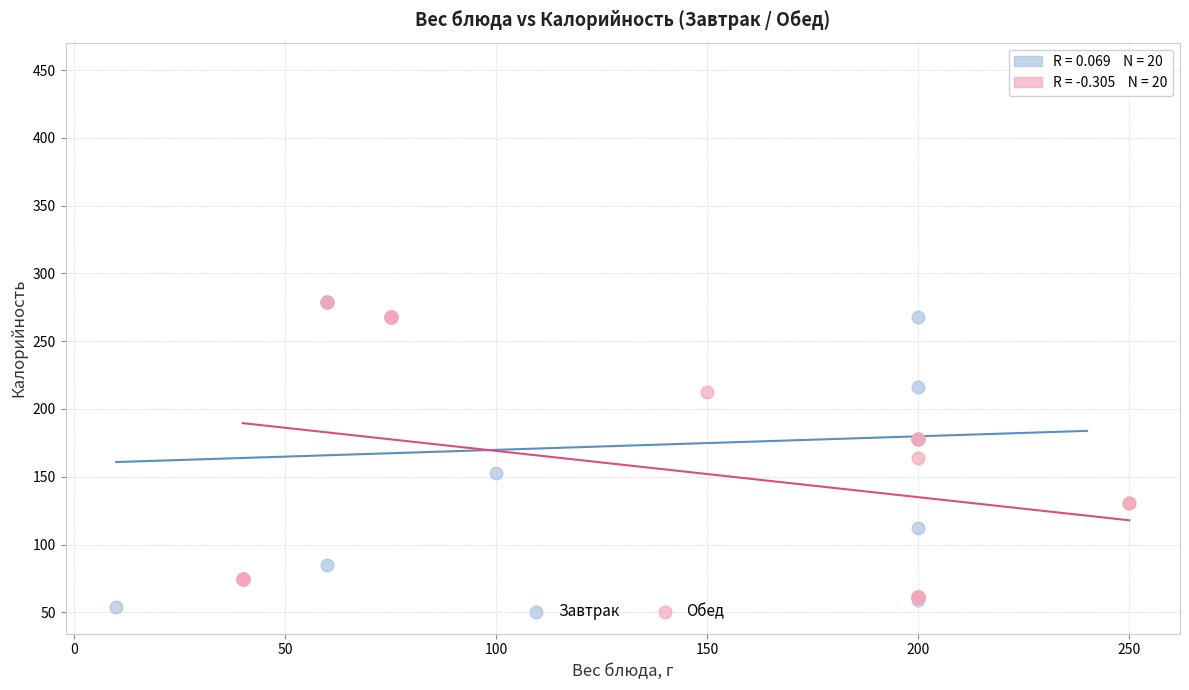

Which series reaches the maximum Y coordinate?

Завтрак